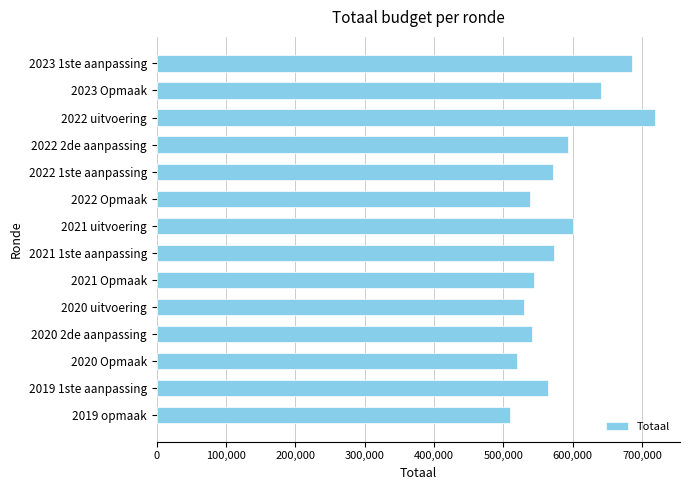

What is the sum of the values at 2020 2de aanpassing and 2021 1ste aanpassing?

1114222